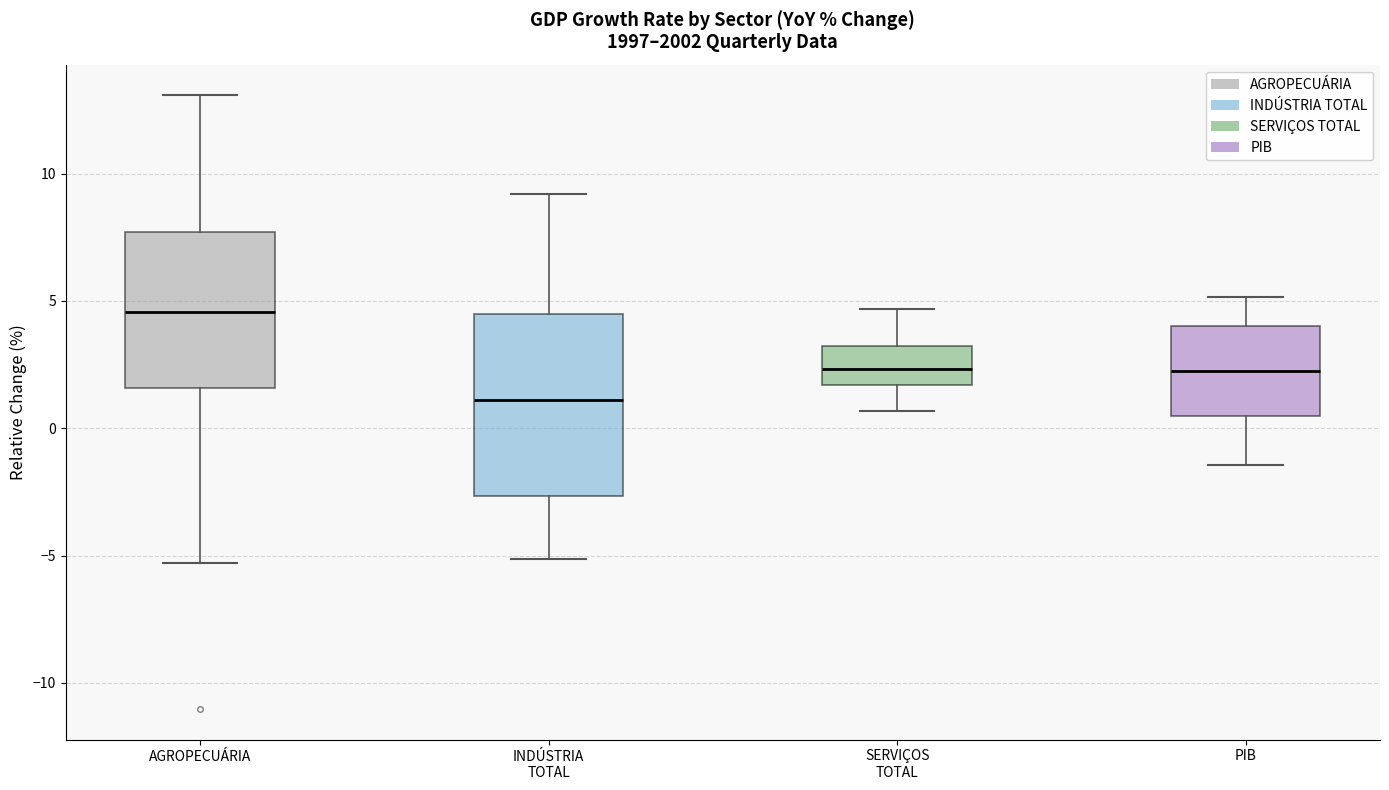

Where does the median line of the box for PIB sit on the y-axis? The values are not printed on the chart, so give them approximately, as read against the axis.

2.0